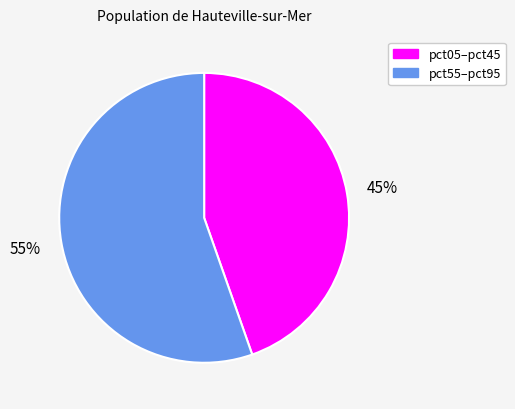

Does any single category account for the majority?

Yes